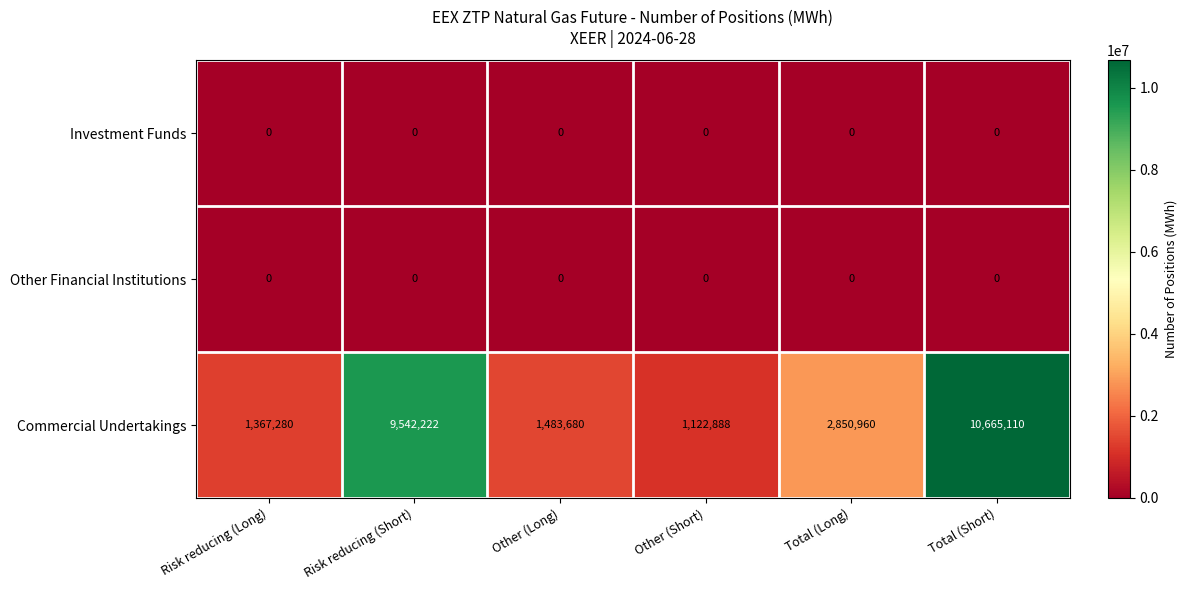

At which category is the sum across all series the highest?

Total (Short)